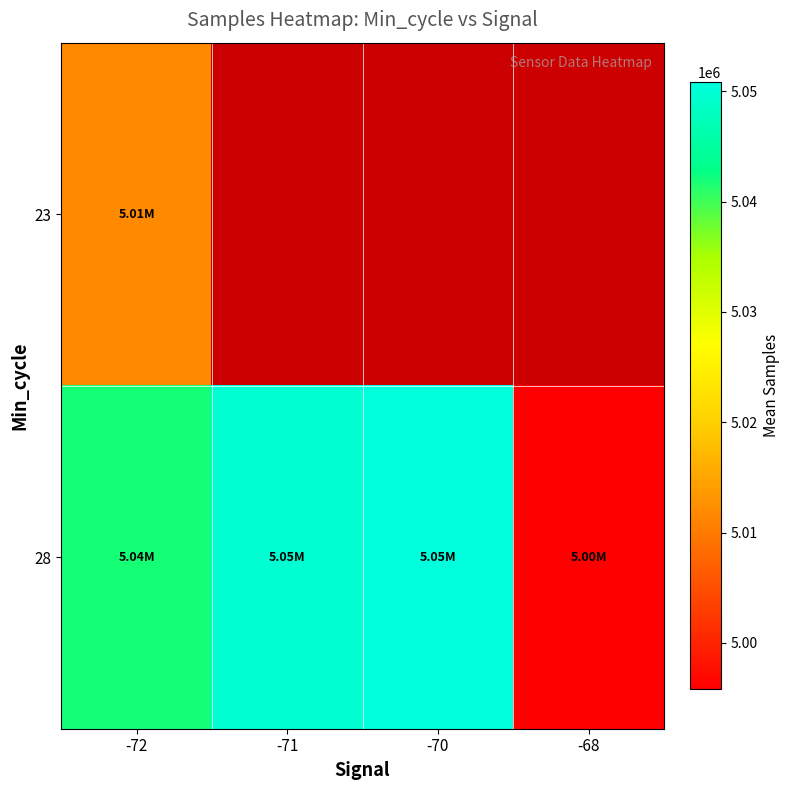

Between -72 and -70, which series saw the biggest shift?

23